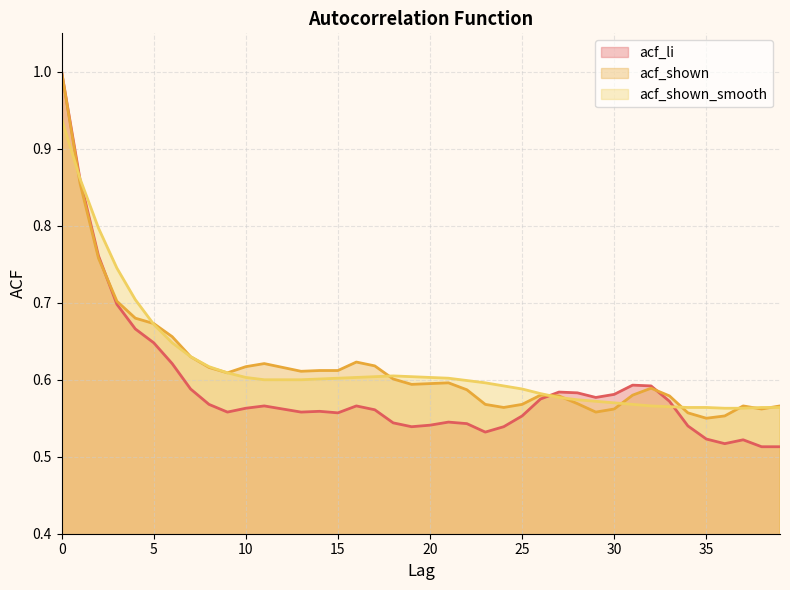

Which label corresponds to the smallest value in the chart?

38